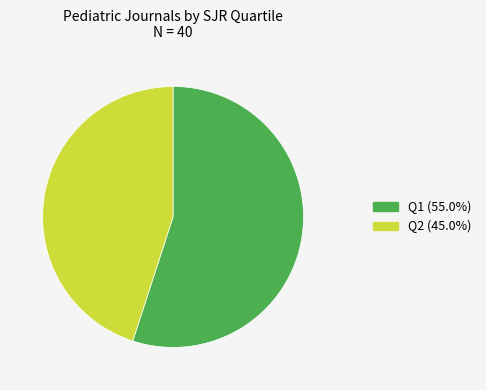

Is there any slice that represents more than half of the pie?

Yes